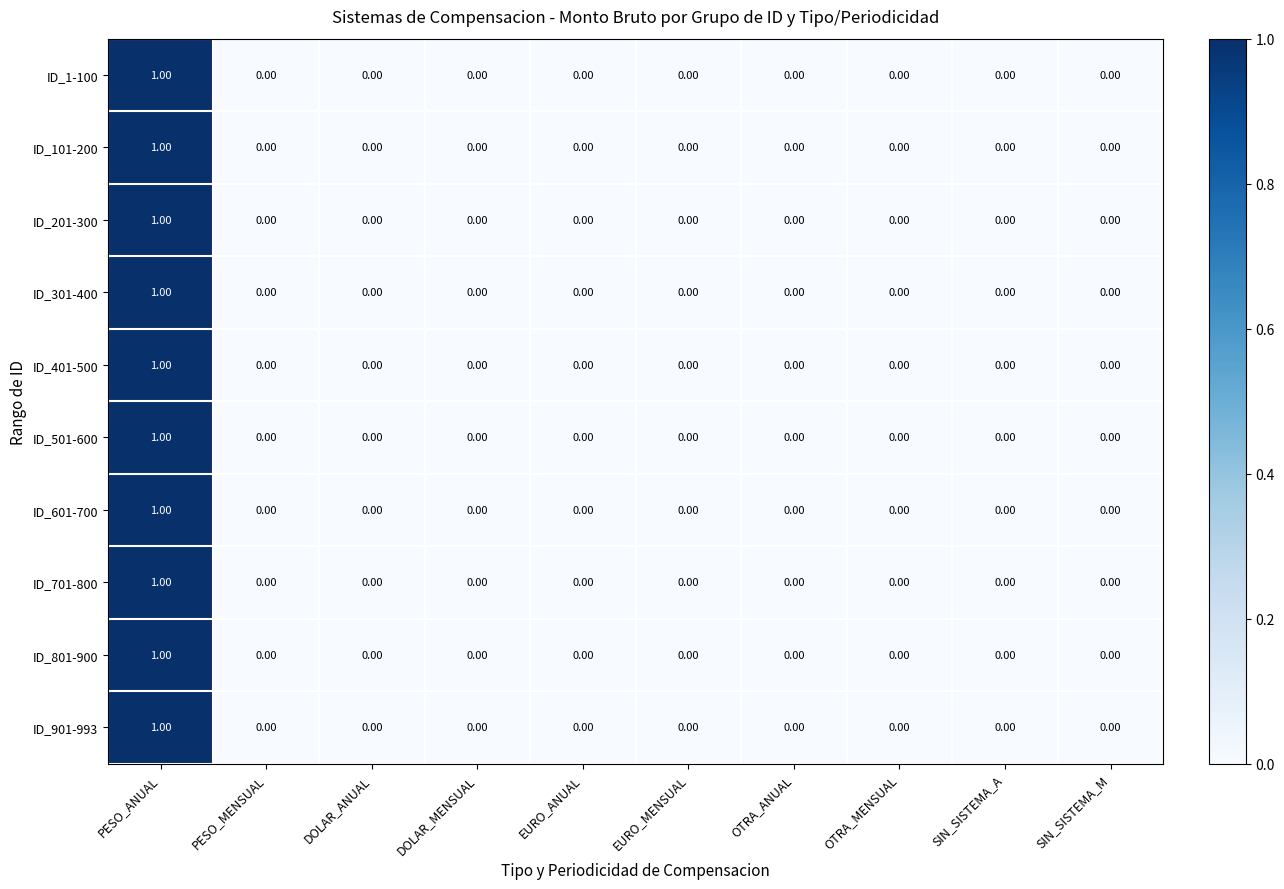

Which category has the highest value in the ID_901-993 series?

PESO_ANUAL